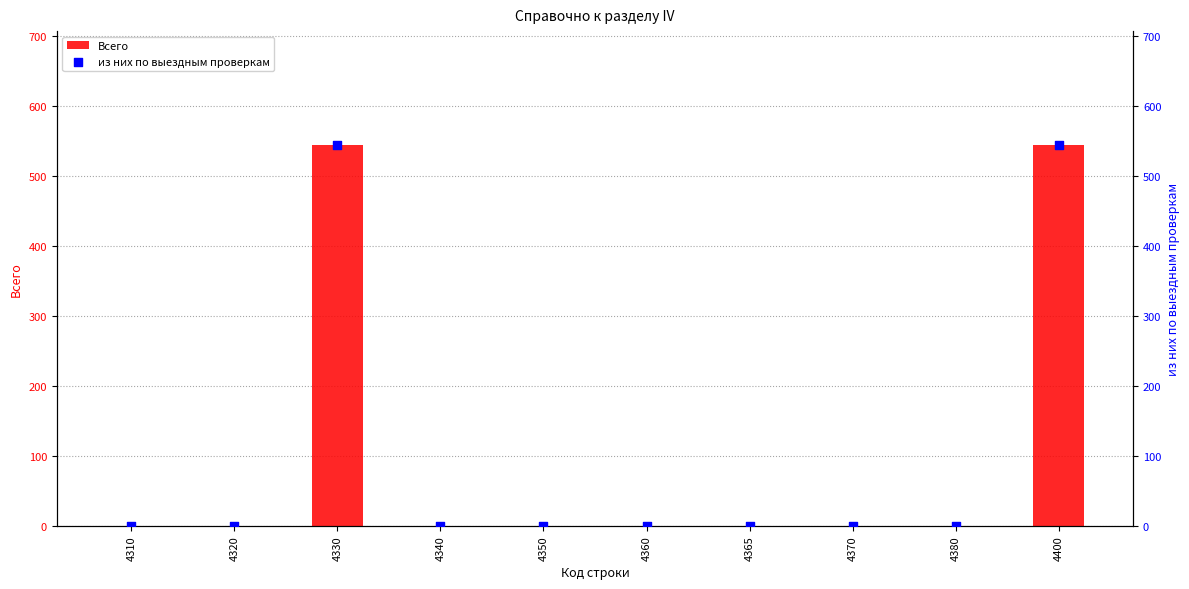

Which series contains the lowest Y value?

Всего